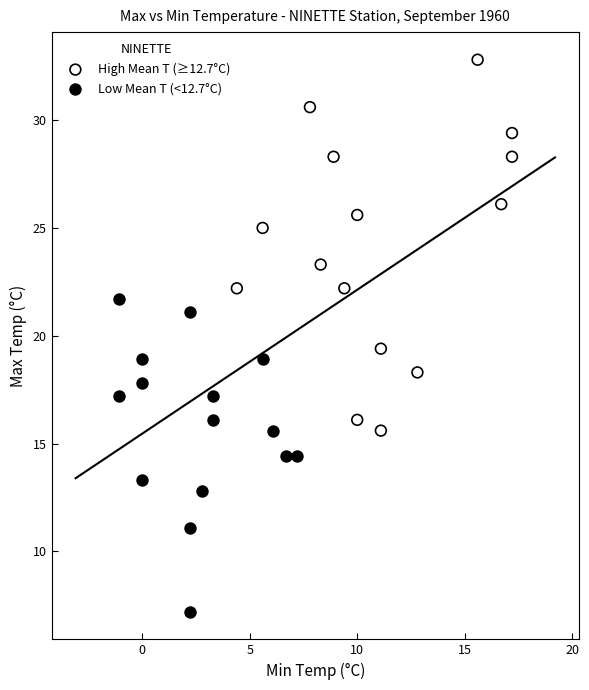

Which series has the largest Y range (max minus min)?

High Mean T (≥12.7°C)